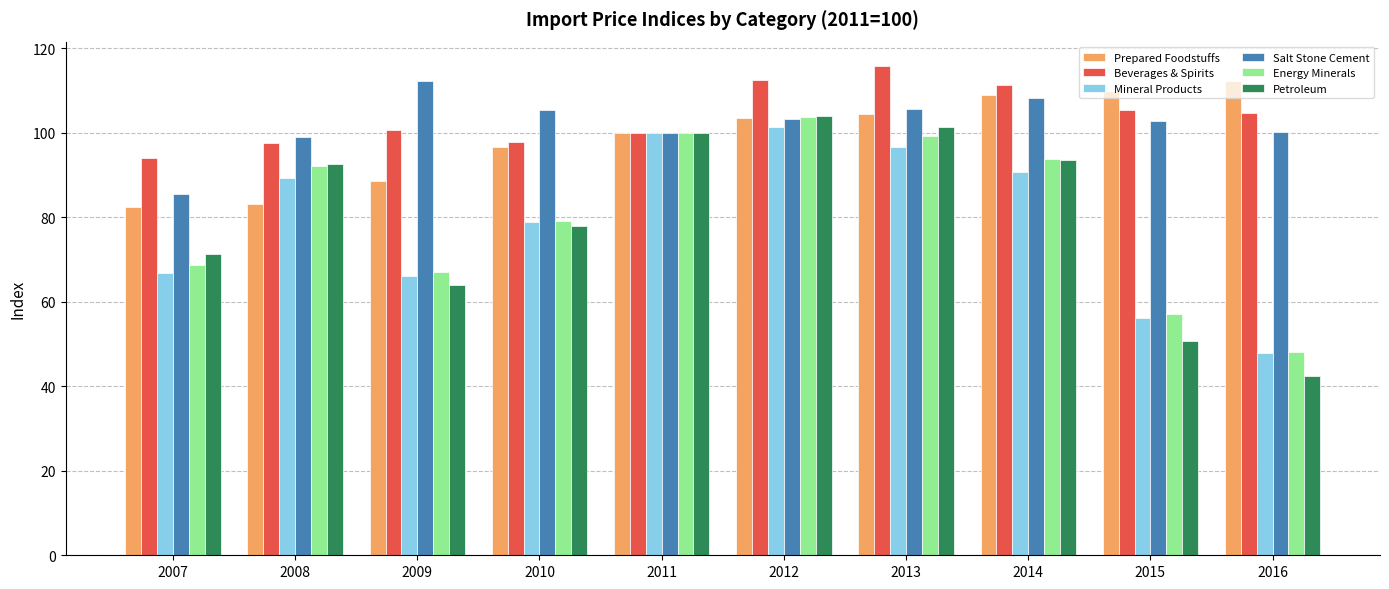

True or false: Beverages & Spirits has a value of 185.3 at 2015.

False